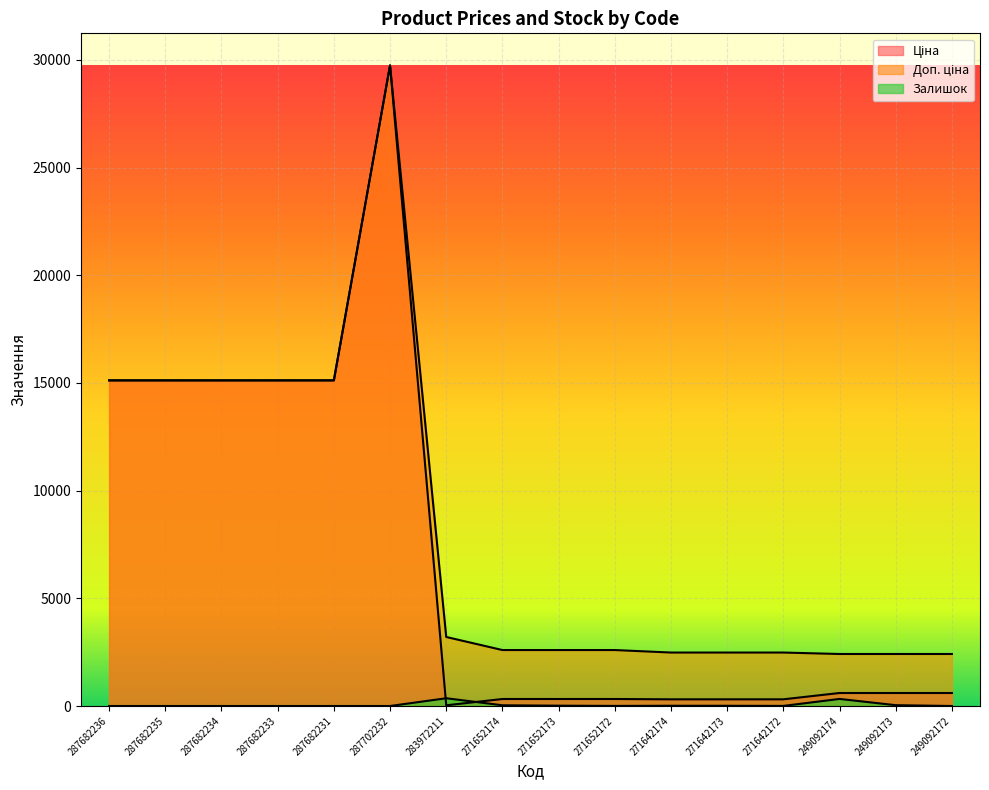

What is the sum of all Залишок values?

804.0